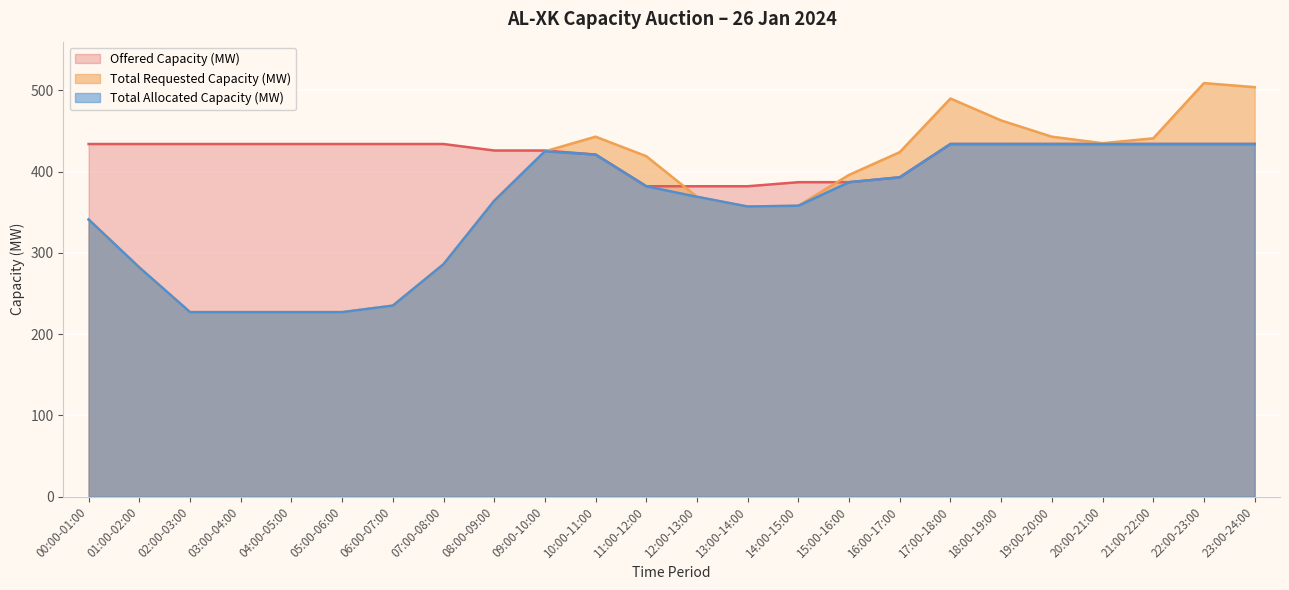

How many intersections are there between Total Requested Capacity (MW) and Offered Capacity (MW)?

3